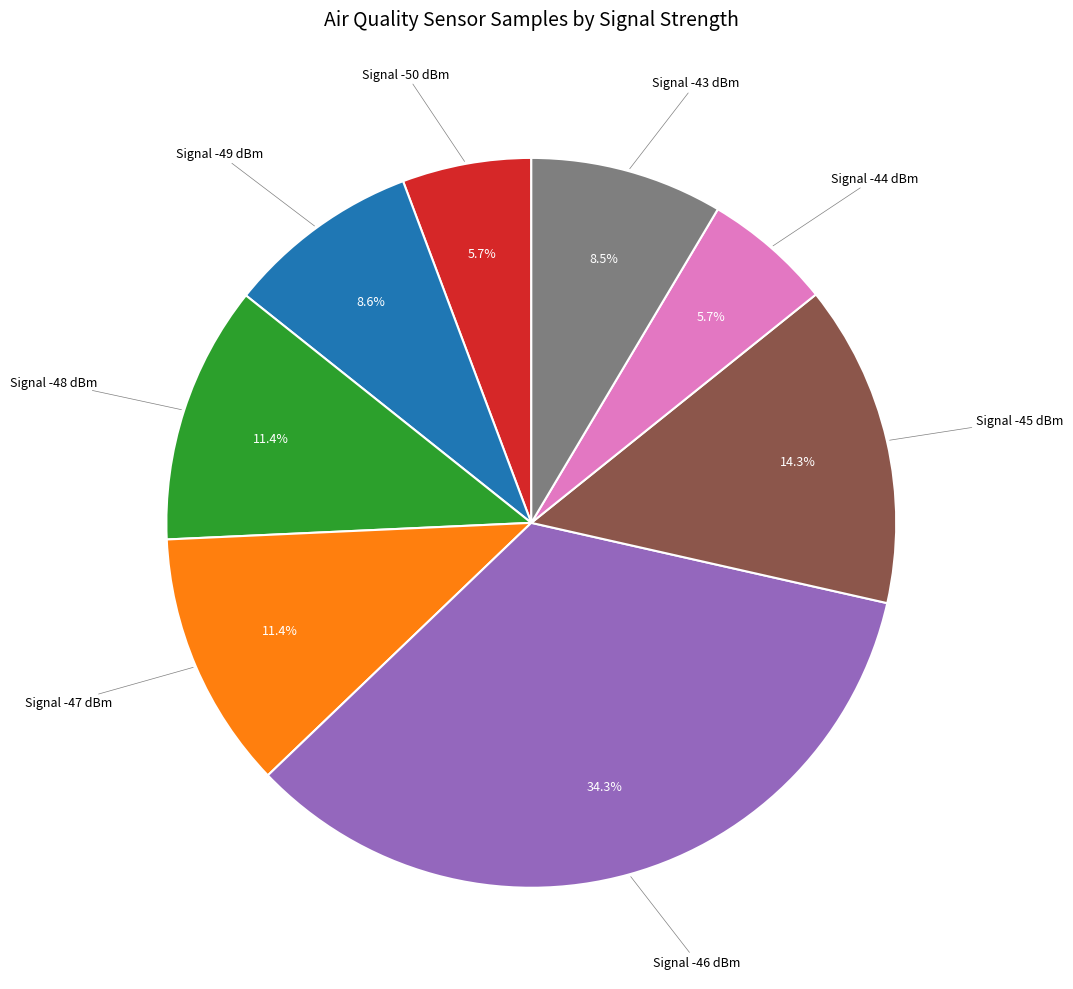

Is there any slice that represents more than half of the pie?

No